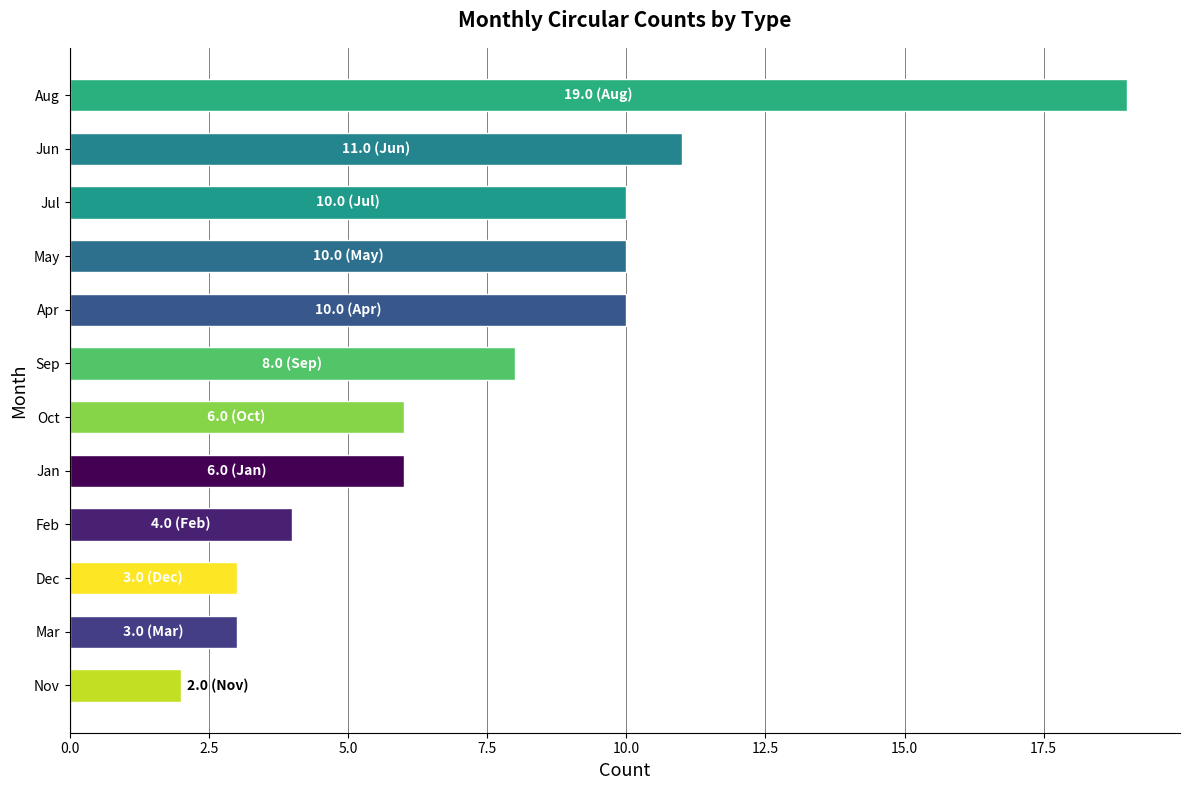

True or false: the data shows 6 at Oct.

True